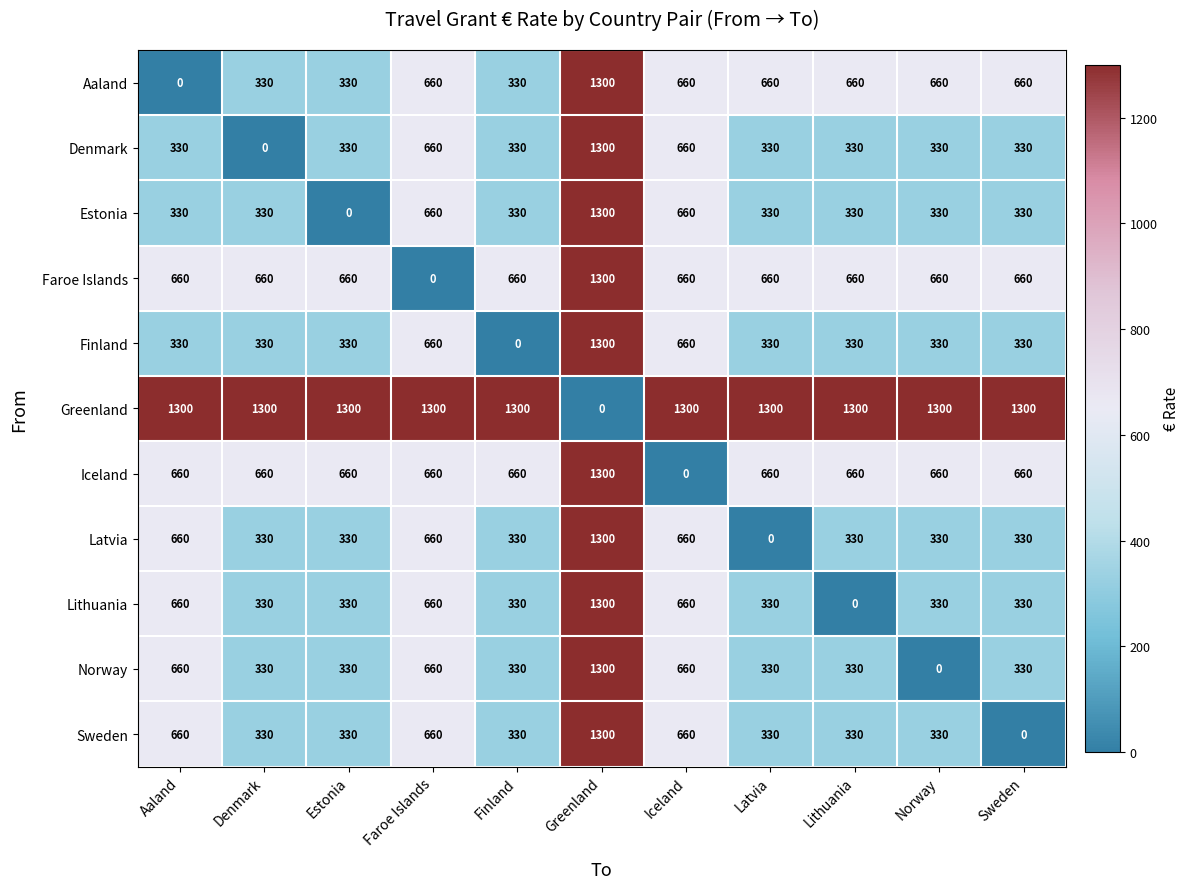

What is the difference between the Estonia values at Iceland and Estonia?

660